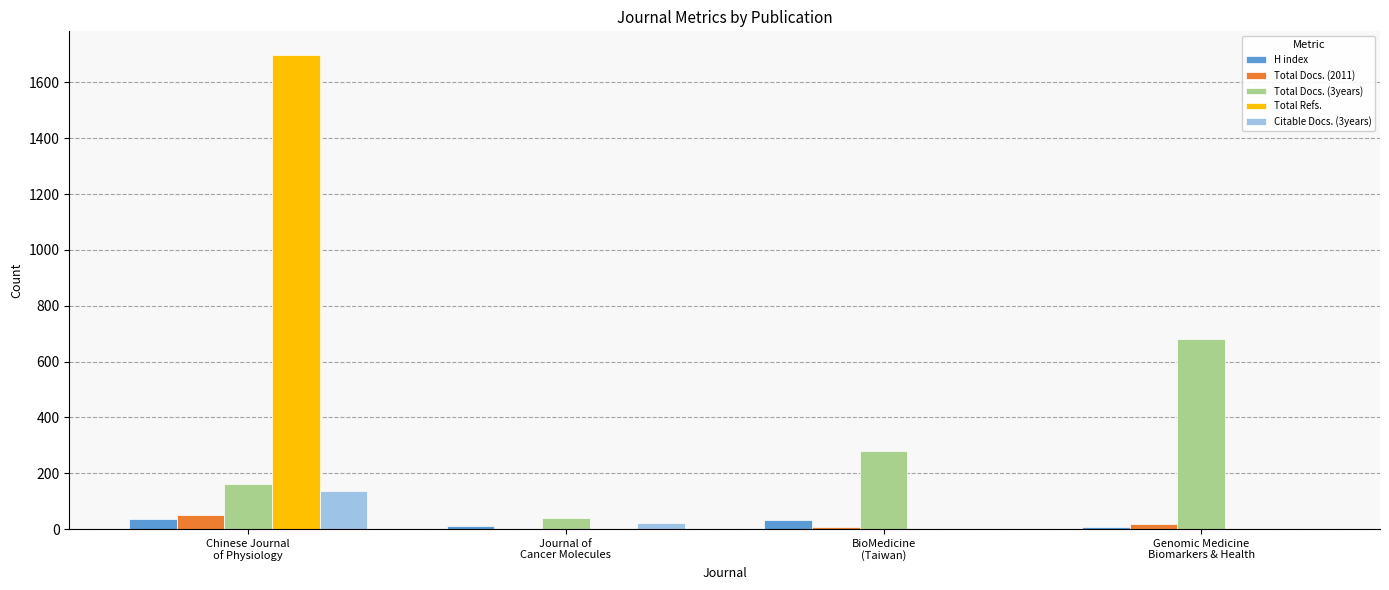

Count the number of categories in the chart.

4